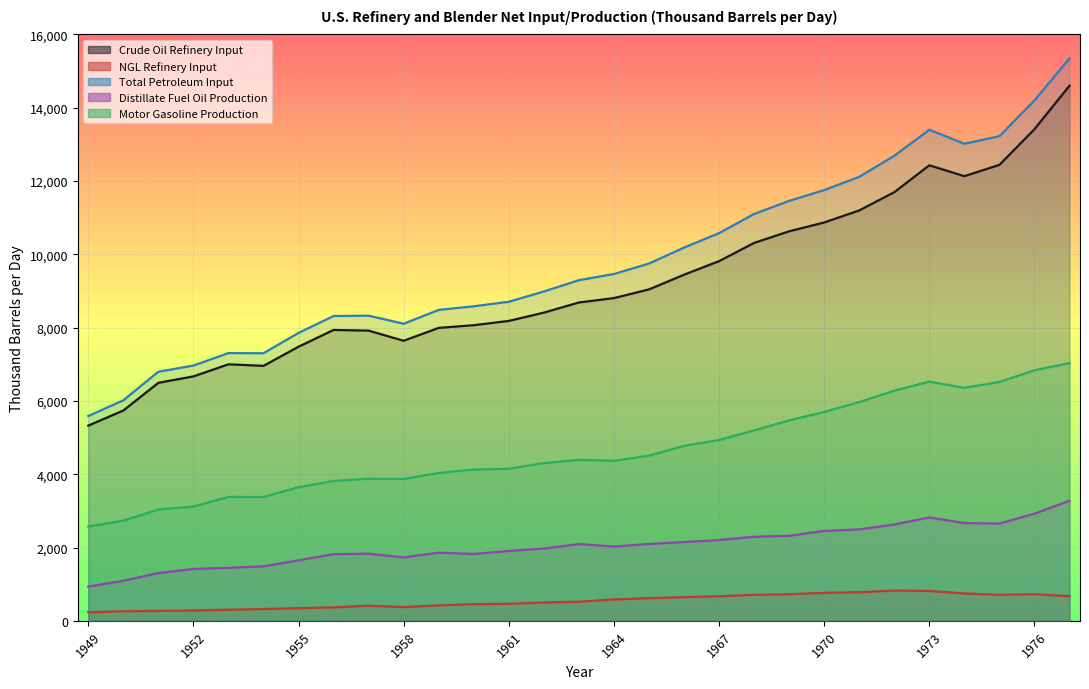

Between 1958 and 1956, which is larger?

1956